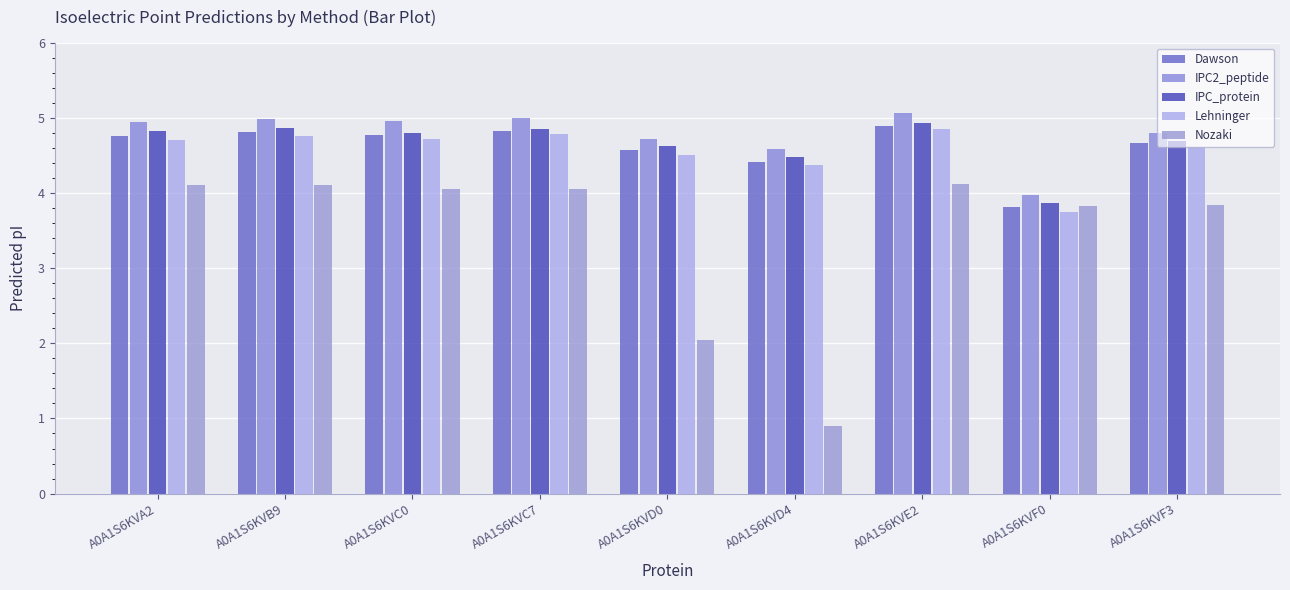

Which has a higher value, A0A1S6KVE2 or A0A1S6KVC0?

A0A1S6KVE2